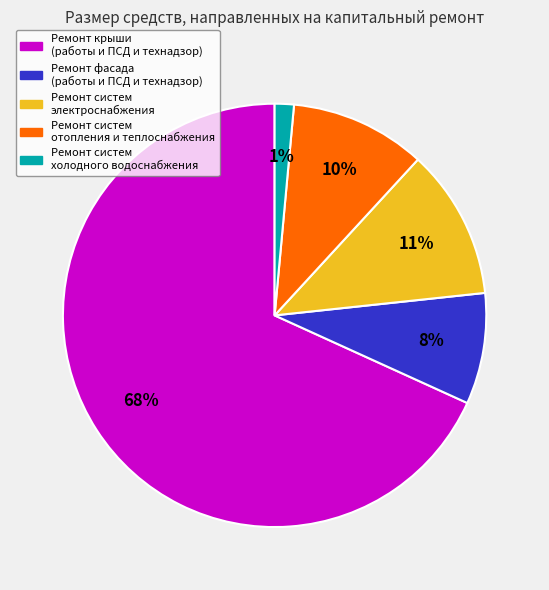

Count the number of slices in the pie.

5